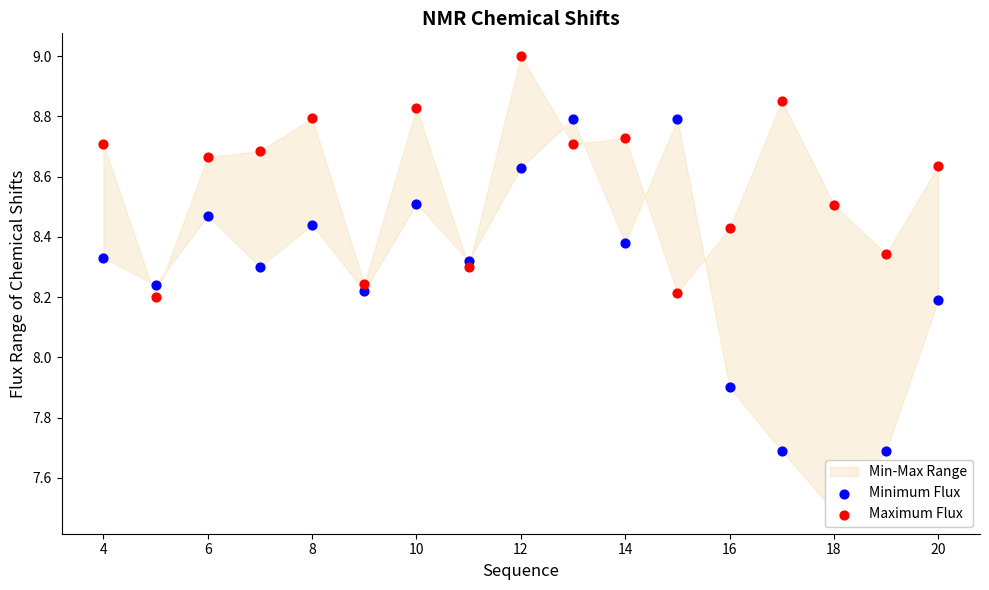

Which series reaches the maximum Y coordinate?

Maximum Flux